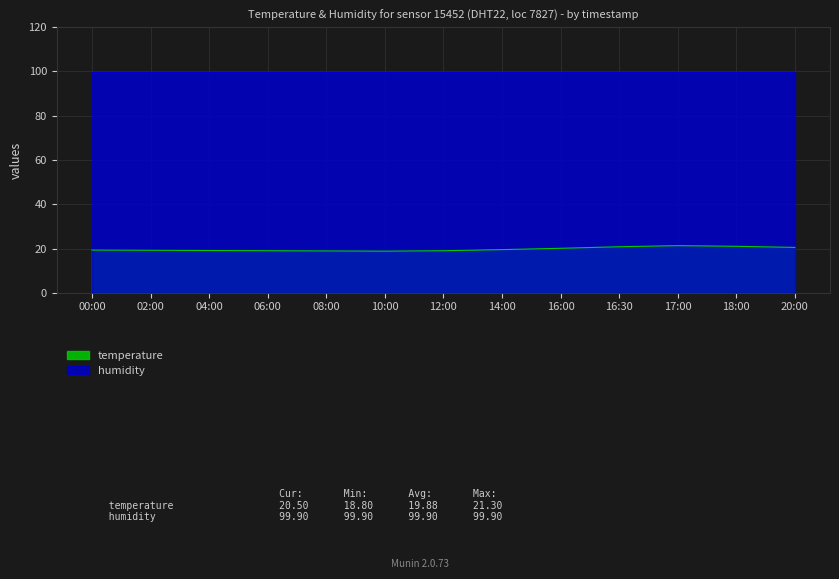

What is the change in value from 00:00 to 14:00?

+0.2